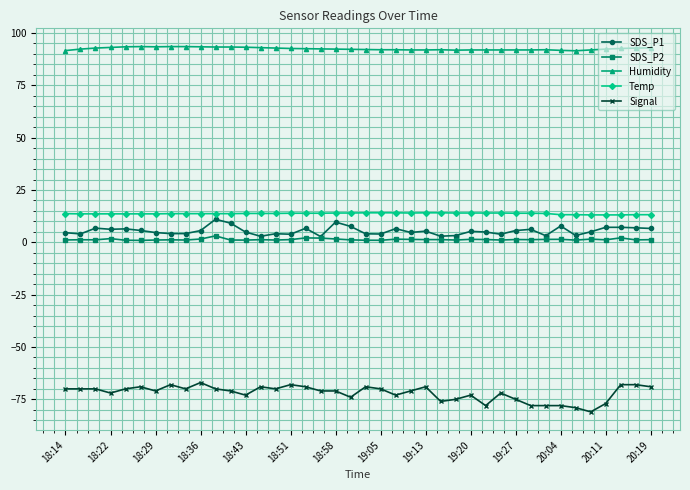

Which series has the largest range (max minus min)?

Signal